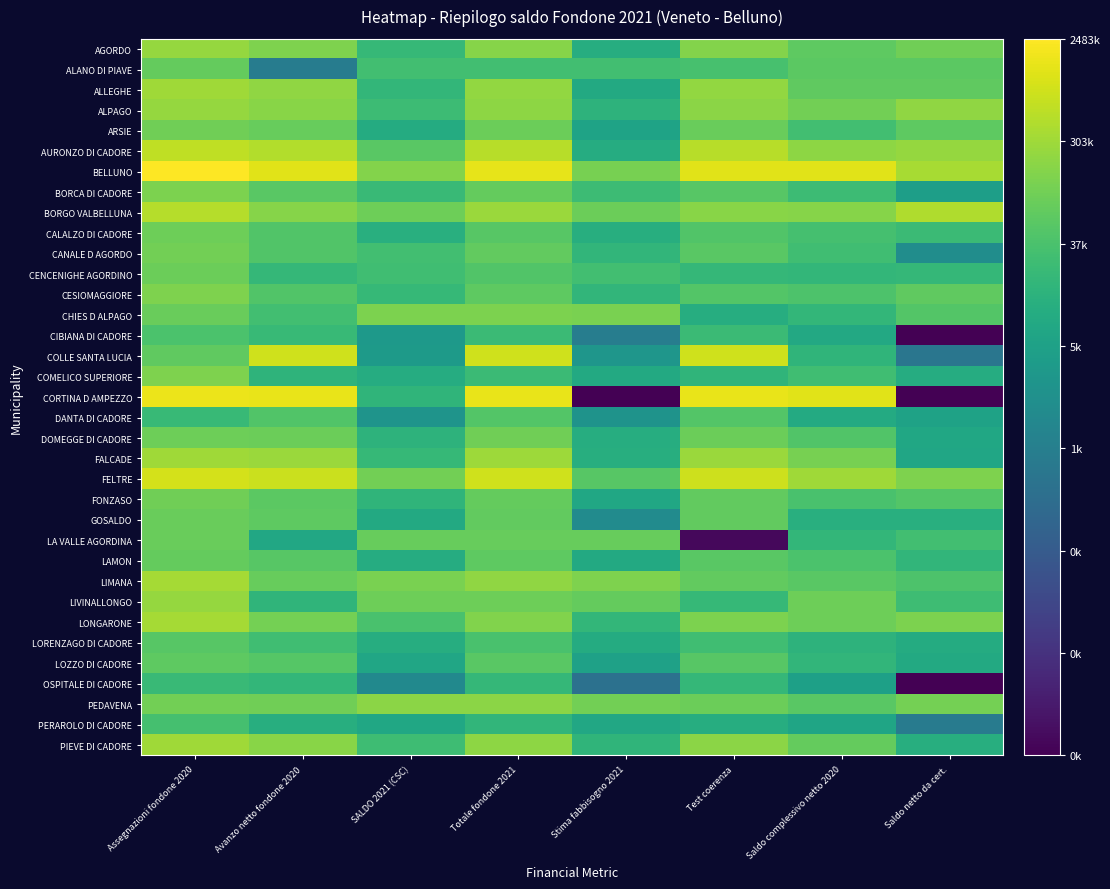

What is the difference between the highest and lowest values at Assegnazioni fondone 2020?

4.8